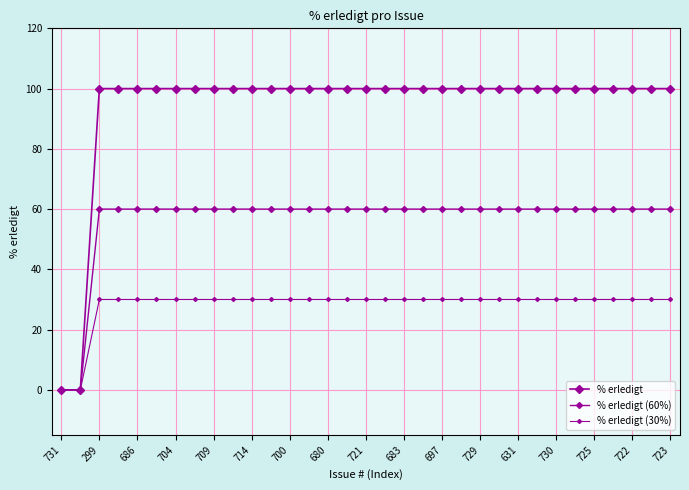

How many lines are shown in the chart?

3